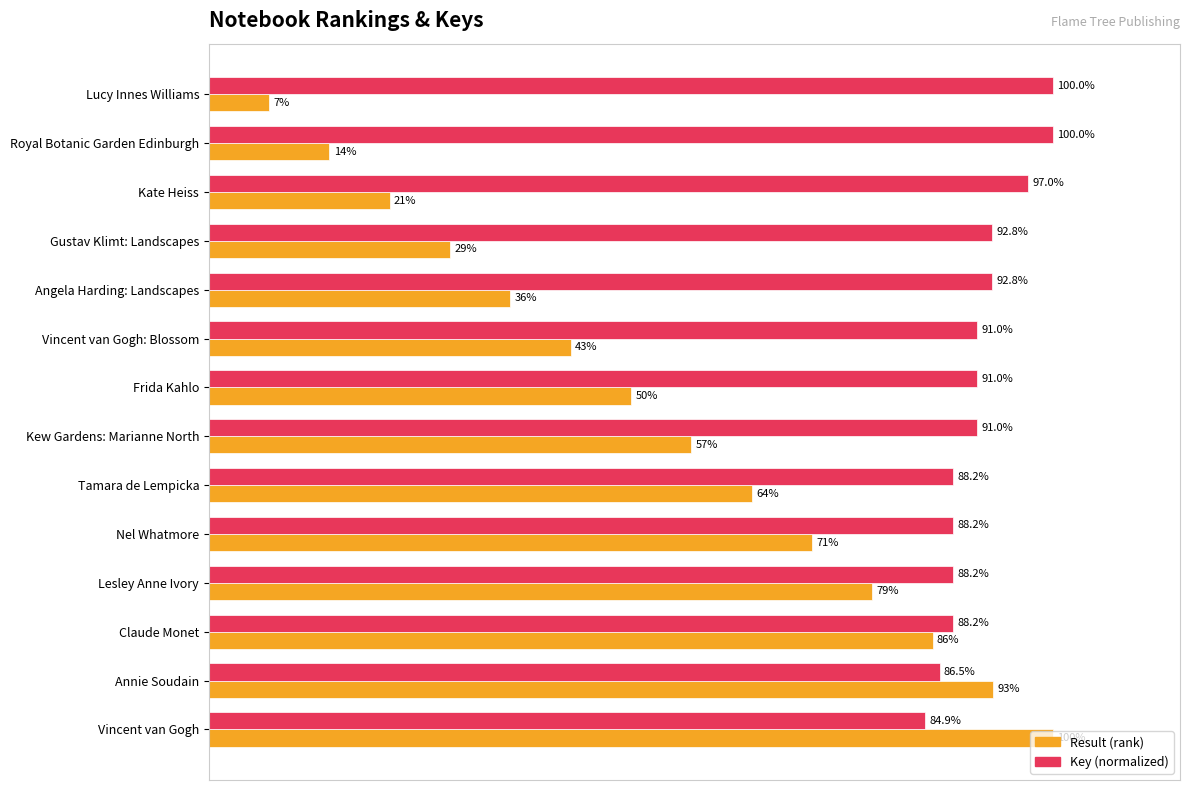

At which category does the chart reach its minimum across all series?

Lucy Innes Williams